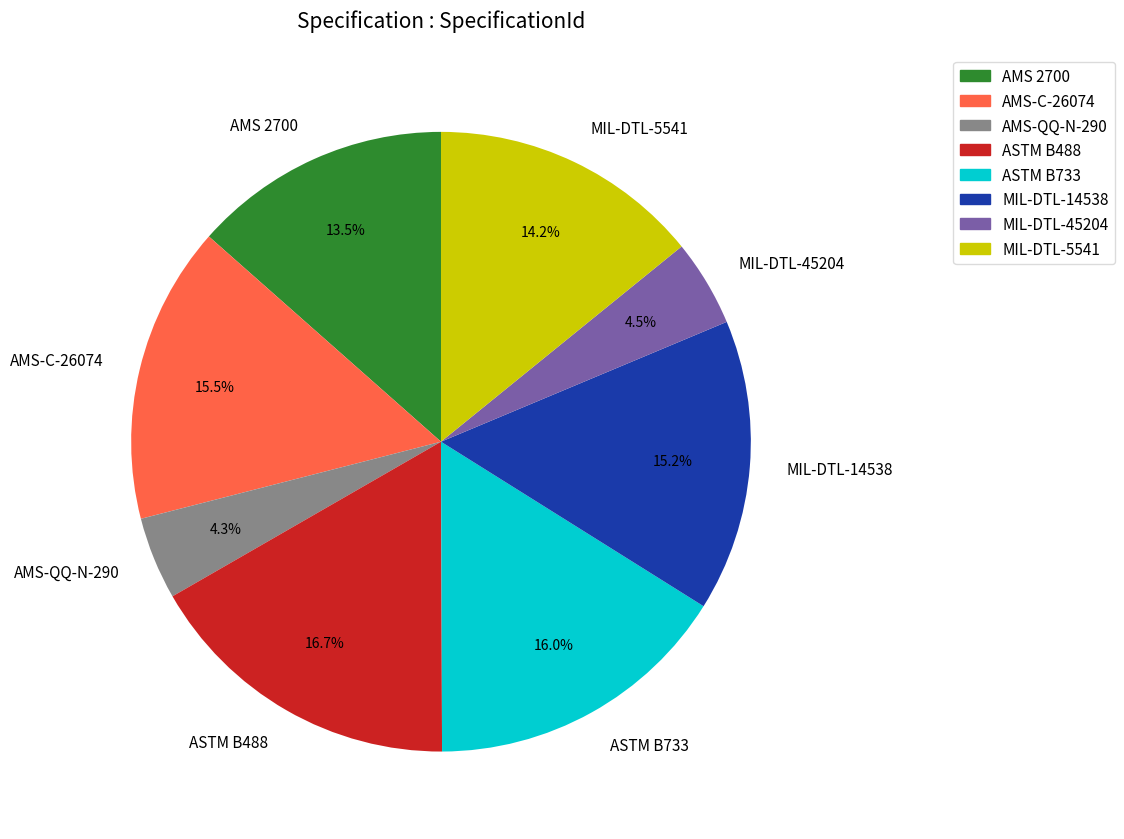

What percentage is the MIL-DTL-5541 slice, to the nearest percent?

14%